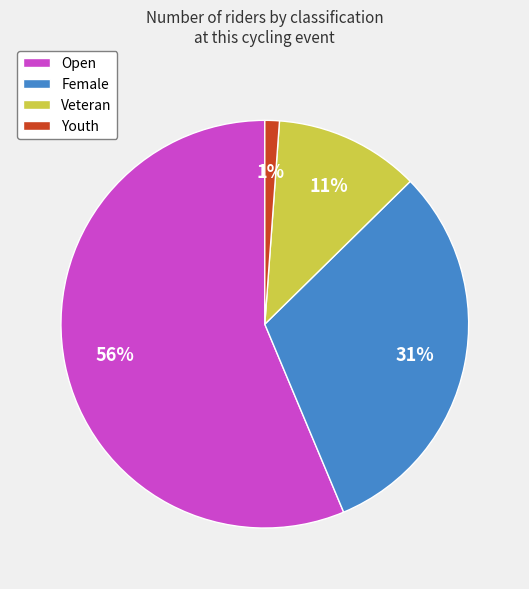

Do Open and Female together represent more than half of the pie?

Yes